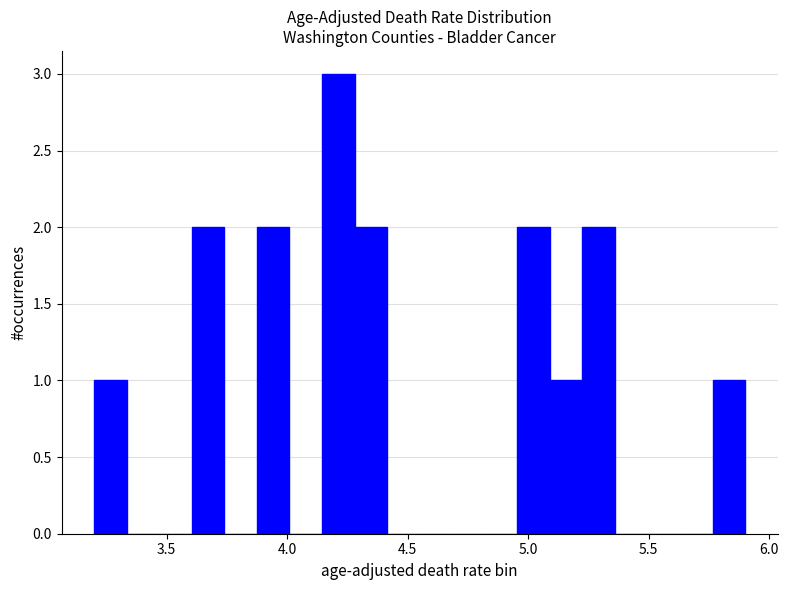

Read against the x-axis, roughly where is the centre of the tallest bar?

4.20